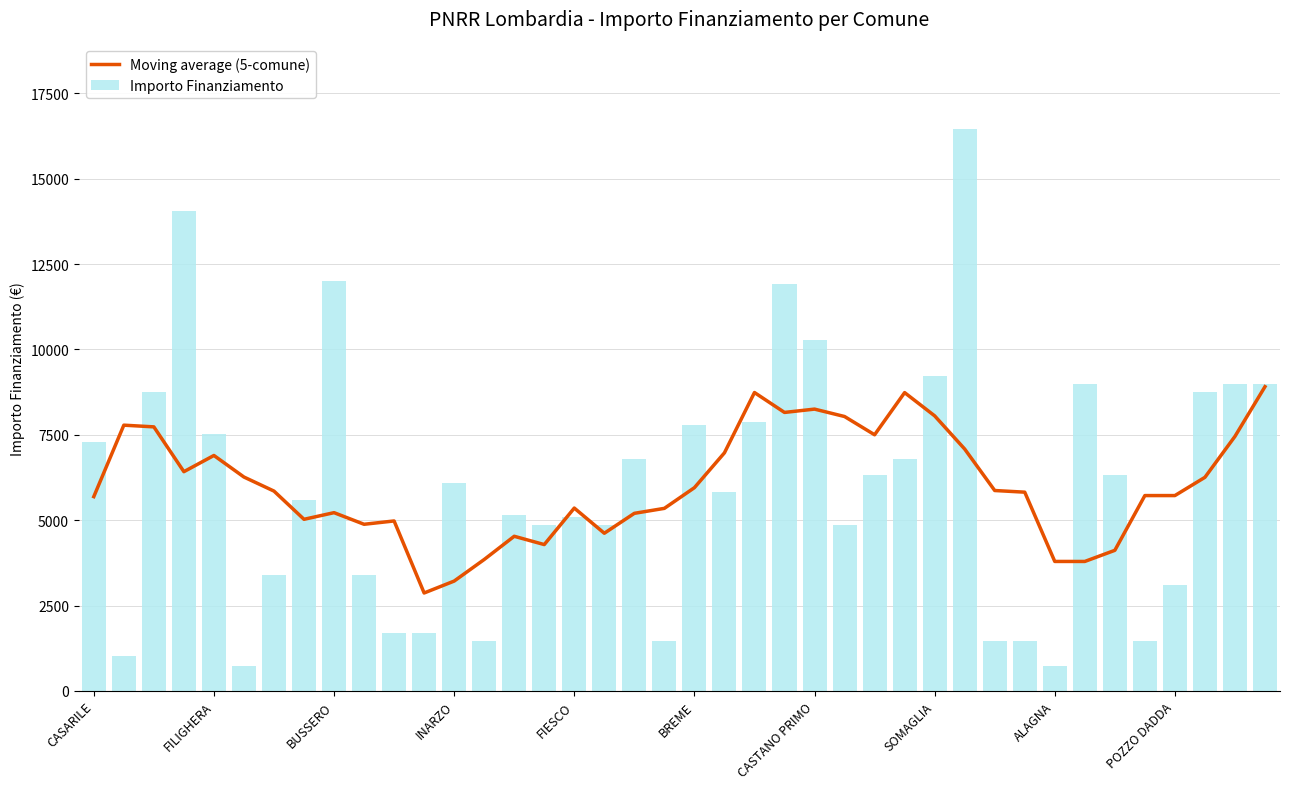

At which label is Moving average (5-comune) closest to 5888?

30